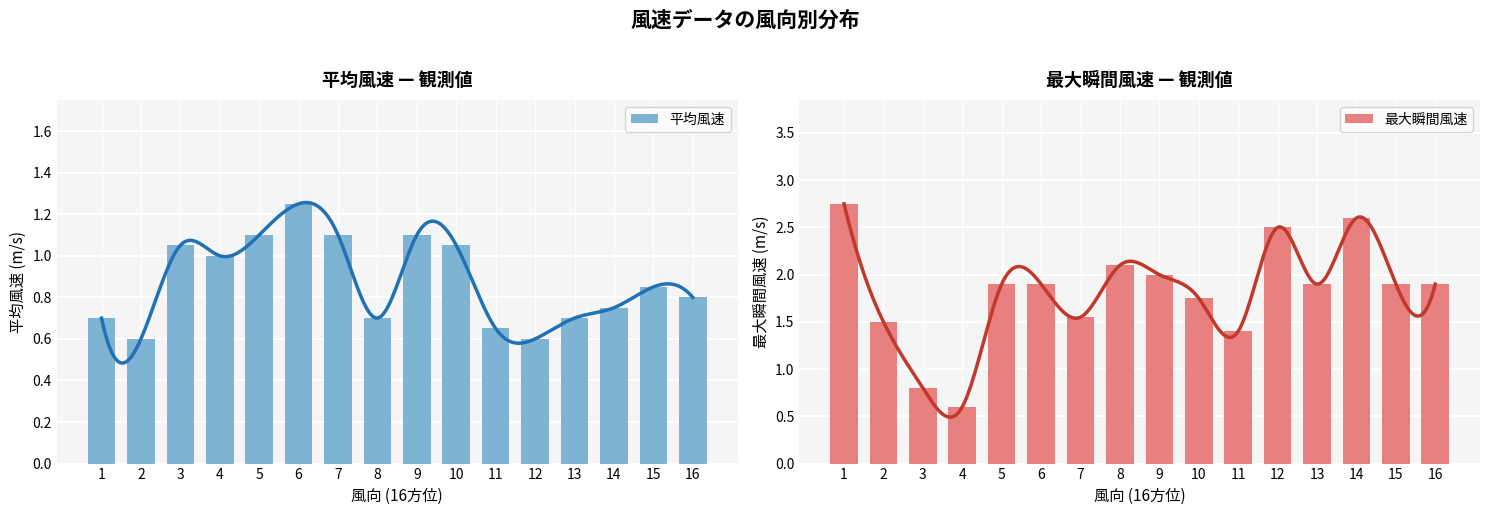

What is the difference between the 平均風速 values at 15 and 8?

0.2